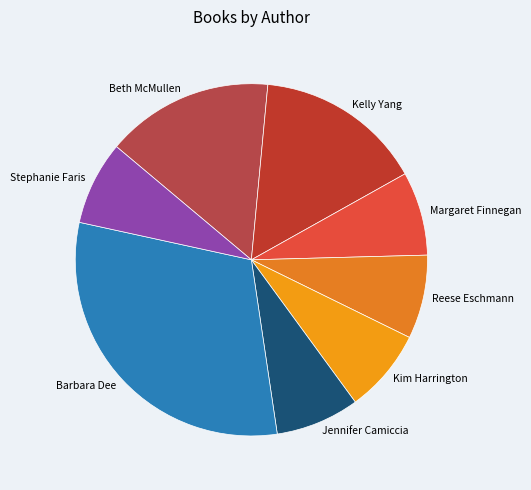

Do Kim Harrington and Kelly Yang together represent more than half of the pie?

No